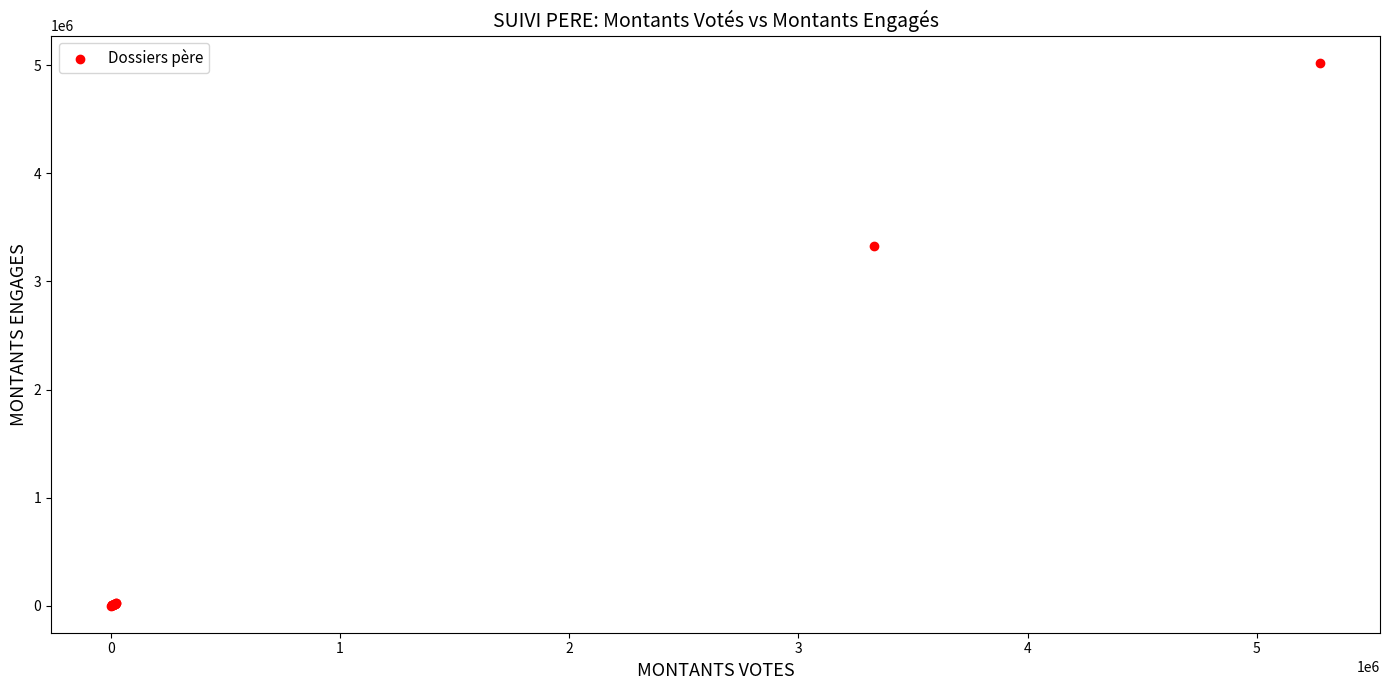

What Y value in the scatter plot is closest to 2512914?

3329508.0